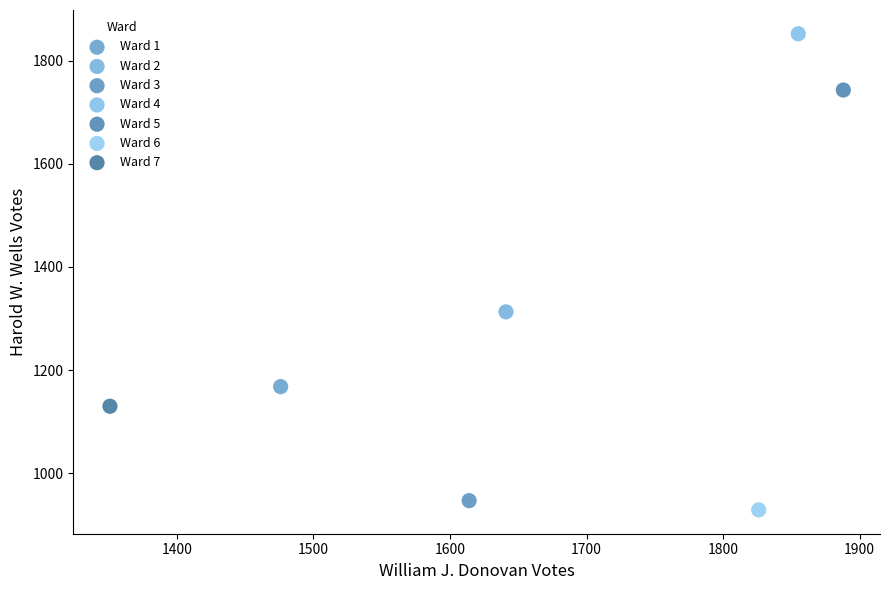

Which series contains the lowest Y value?

Ward 6